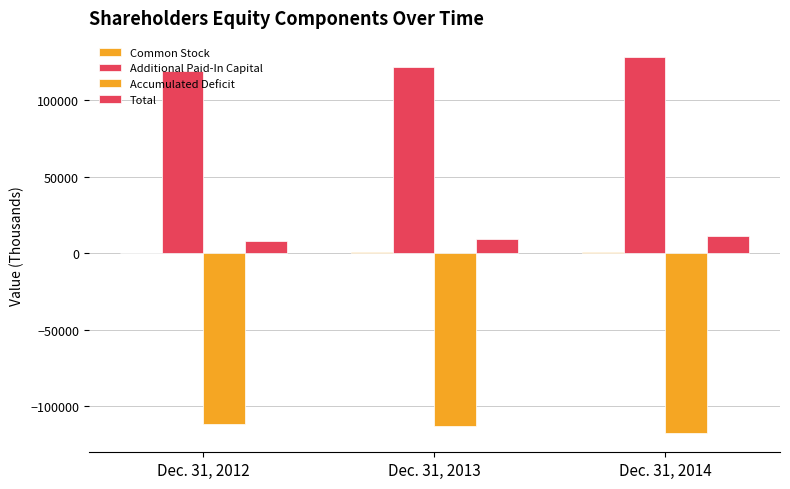

How many values in the Accumulated Deficit series exceed -112799?

1